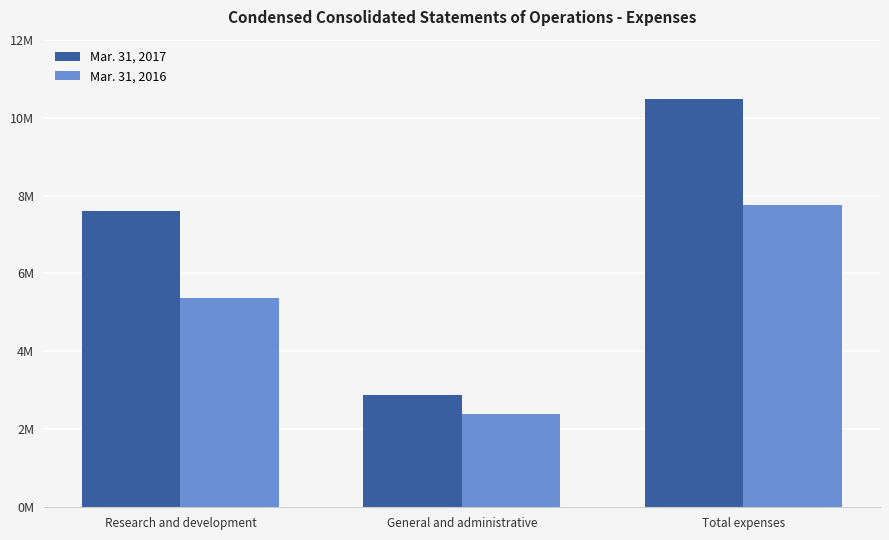

What is the label of the 3rd bar from the left?

Total expenses